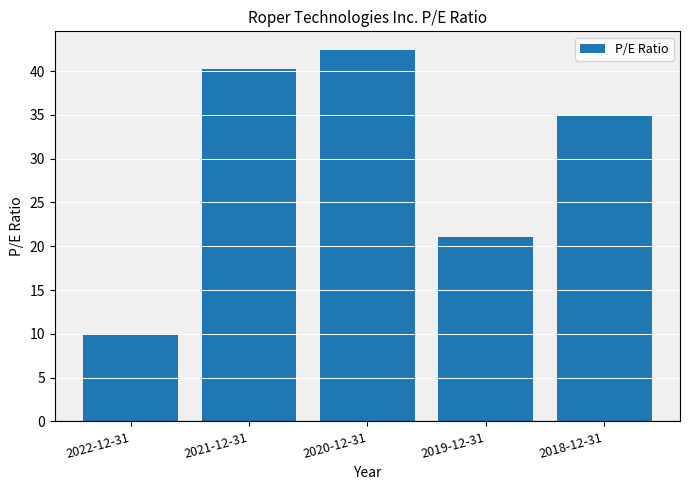

Where is the data nearest to the value 26?

2019-12-31